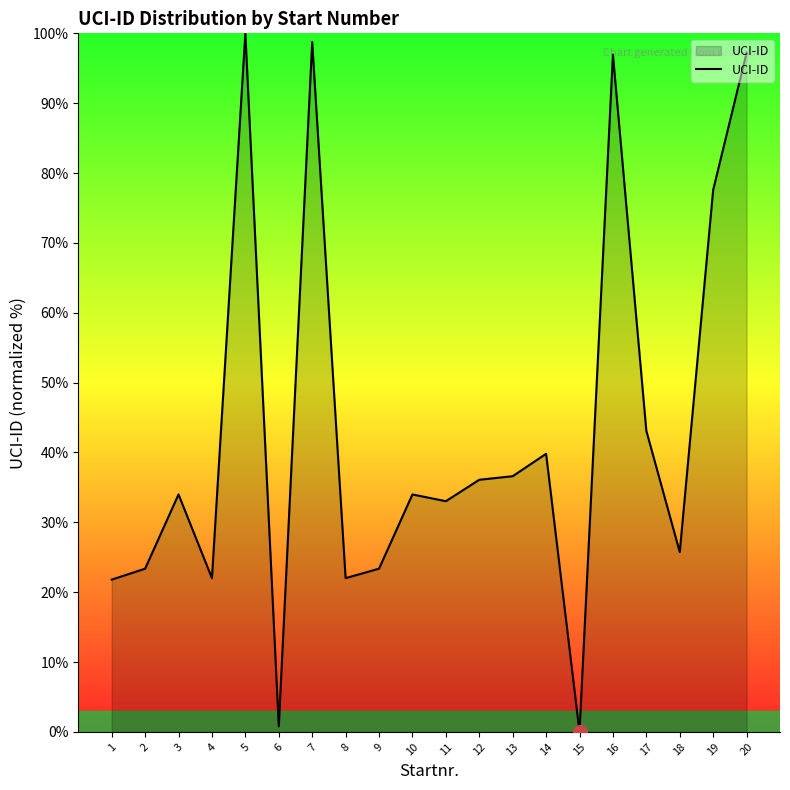

At which category does the data reach its first local peak?

3